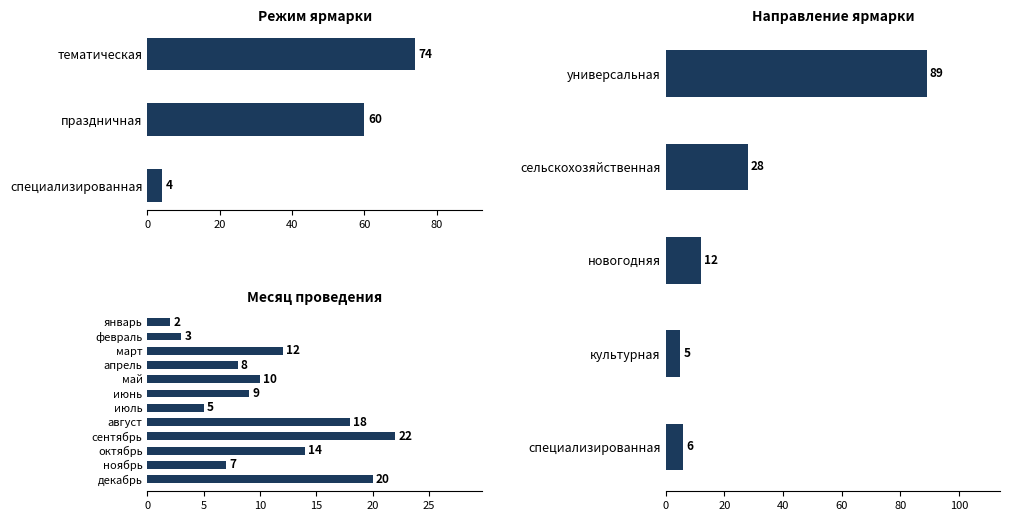

At how many categories does at least one series exceed 17?

3